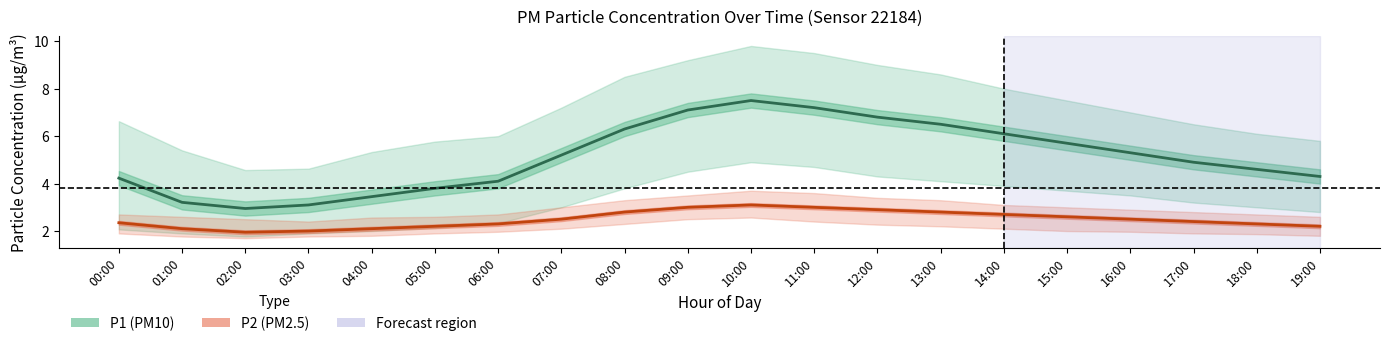

In P1 (PM10), how many points are higher than both neighbors (excluding endpoints)?

1